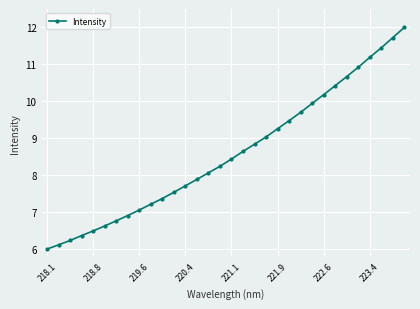

What is the average value?

8.6